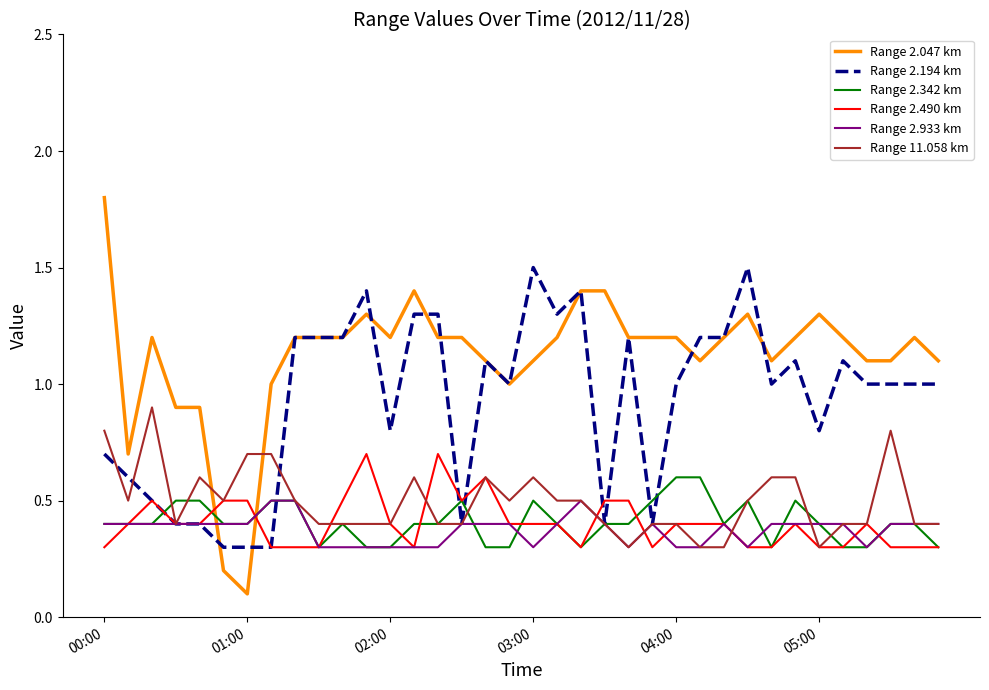

What is the minimum value for Range 2.342 km?

0.3